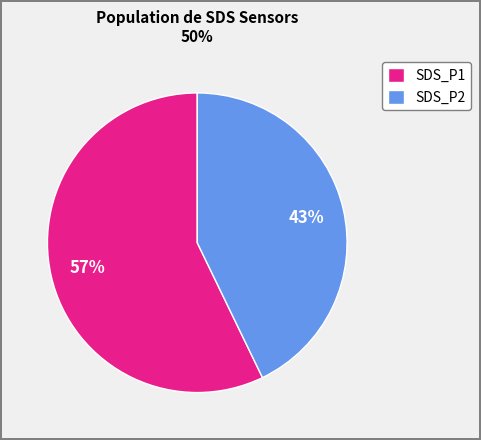

Combined, do SDS_P1 and SDS_P2 account for over 50%?

Yes